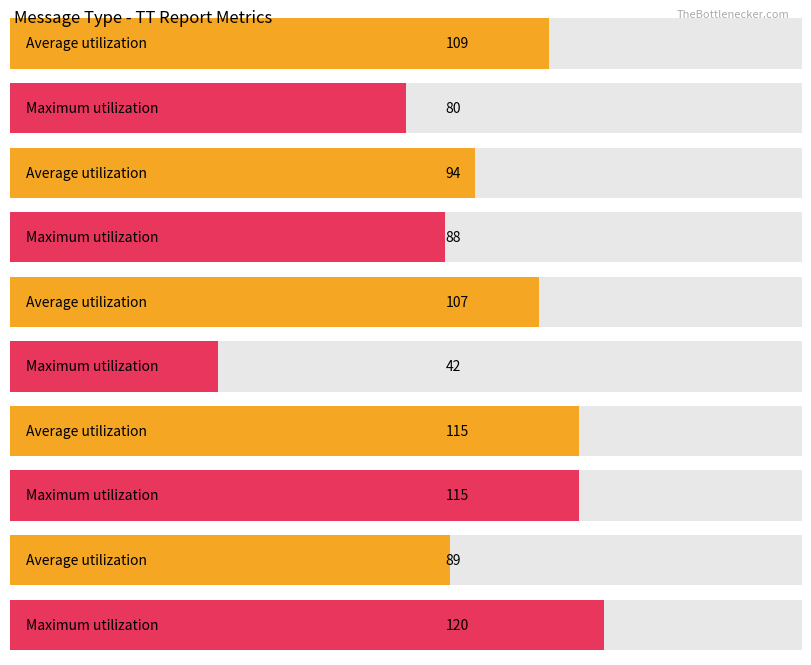

What are all the series names shown in the legend?

Average utilization, Maximum utilization